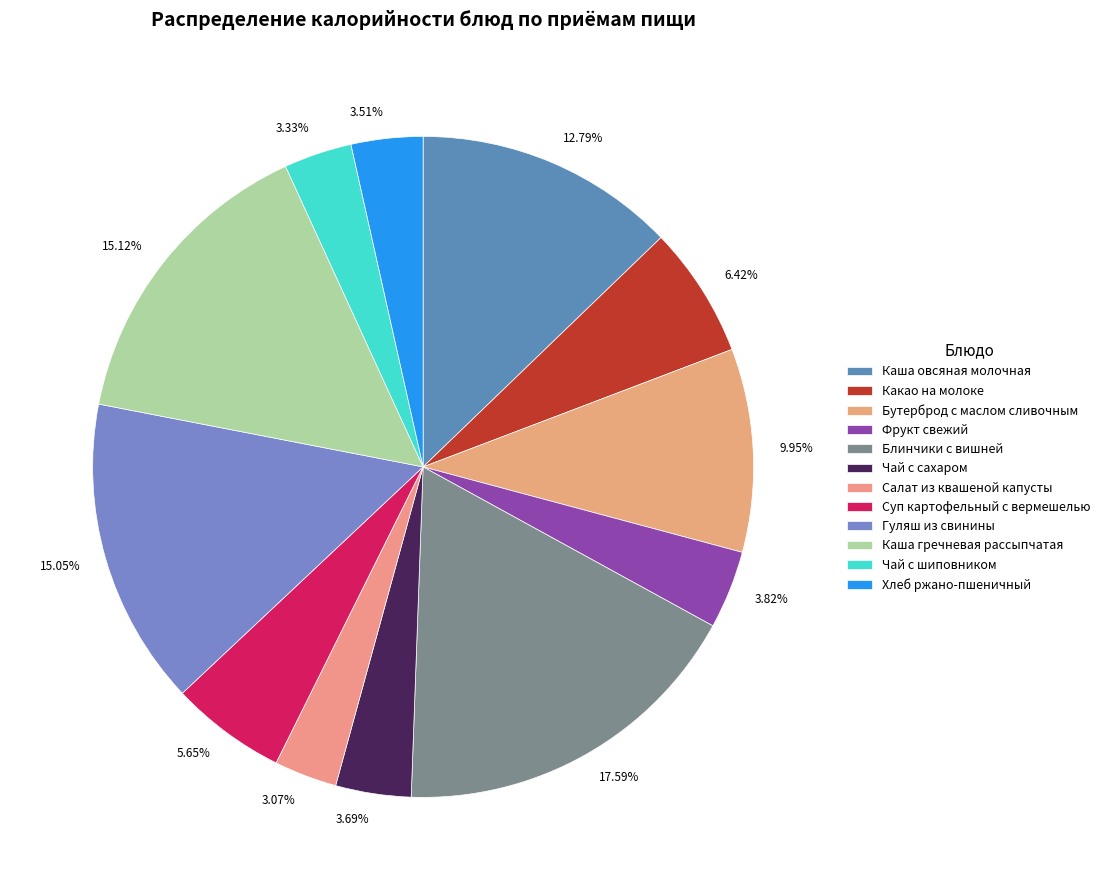

Which category has the biggest portion of the pie?

Блинчики с вишней